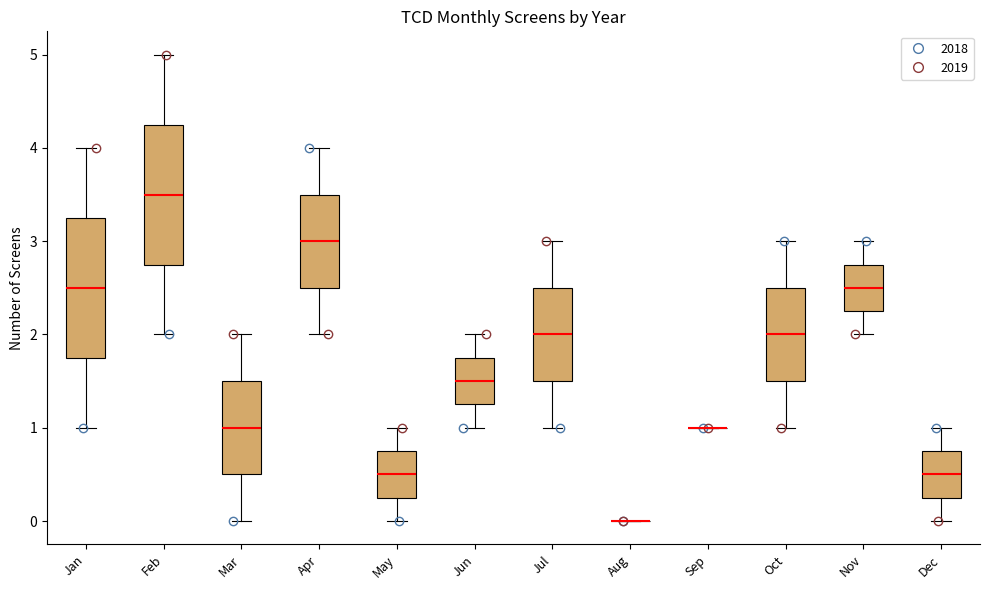

Reading left to right, read every box against the y-axis: the position of its median line, the range the box covers, and the ends of its whiskers. The values are not printed on the chart, so give them approximately, as read against the axis.

Jan: median 2.5, box 1.8 to 3.3, whiskers 1.0 to 4.0
Feb: median 3.5, box 2.8 to 4.3, whiskers 2.0 to 5.0
Mar: median 1.0, box 0.5 to 1.5, whiskers 0.0 to 2.0
Apr: median 3.0, box 2.5 to 3.5, whiskers 2.0 to 4.0
May: median 0.5, box 0.3 to 0.8, whiskers 0.0 to 1.0
Jun: median 1.5, box 1.3 to 1.8, whiskers 1.0 to 2.0
Jul: median 2.0, box 1.5 to 2.5, whiskers 1.0 to 3.0
Aug: box collapsed to a line at 0.0, whiskers 0.0 to 0.0
Sep: box collapsed to a line at 1.0, whiskers 1.0 to 1.0
Oct: median 2.0, box 1.5 to 2.5, whiskers 1.0 to 3.0
Nov: median 2.5, box 2.3 to 2.8, whiskers 2.0 to 3.0
Dec: median 0.5, box 0.3 to 0.8, whiskers 0.0 to 1.0